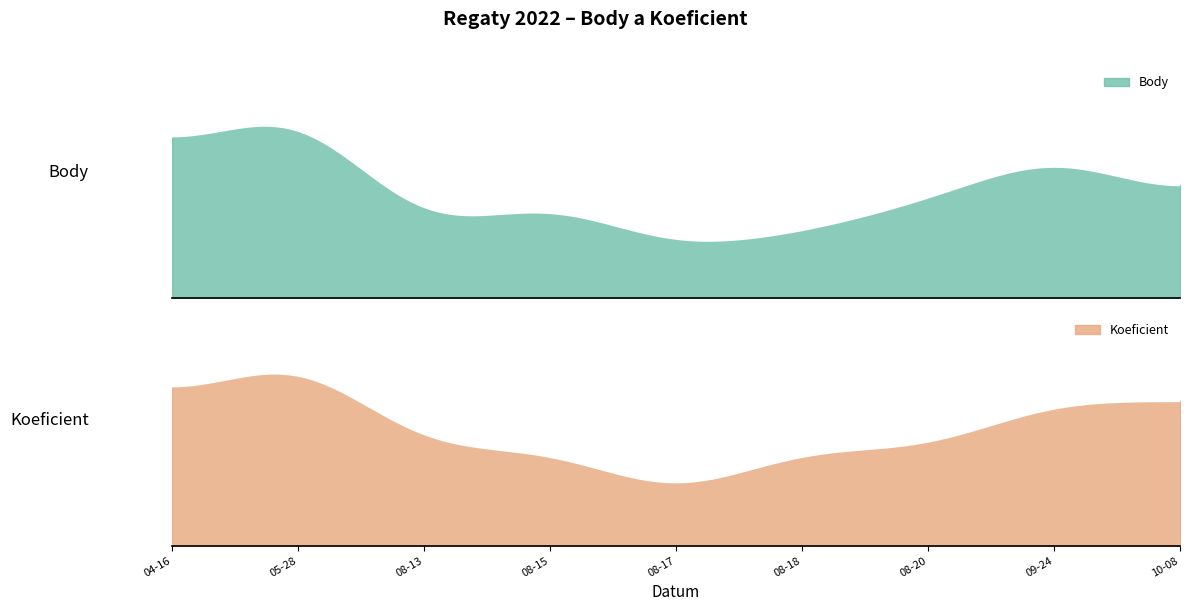

In Body, how many points are higher than both neighbors (excluding endpoints)?

3